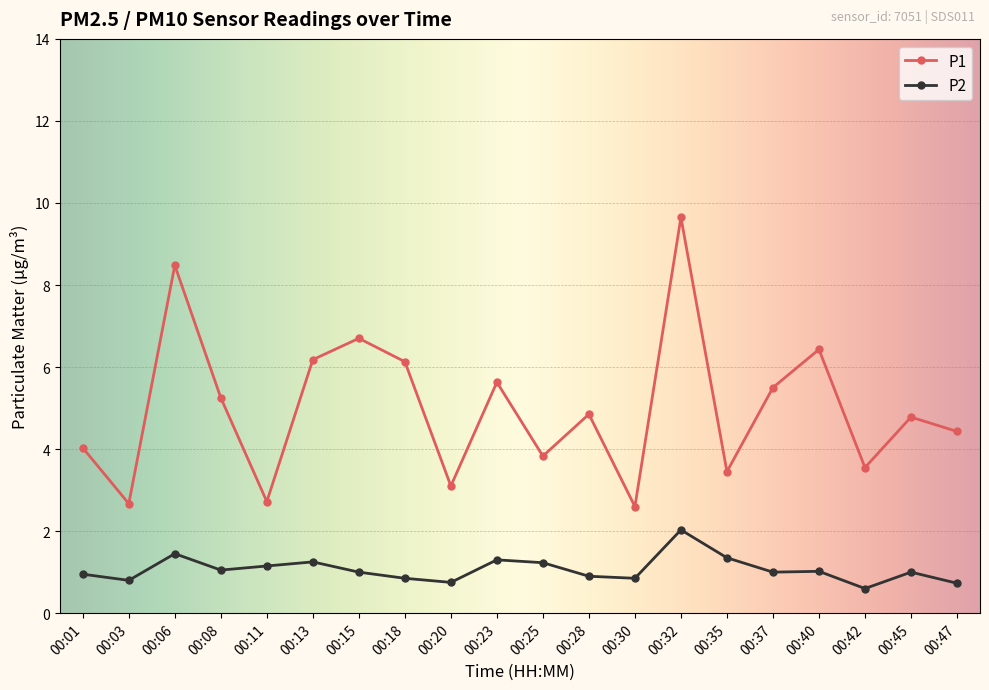

Is it true that P2 equals 1.5 at 00:01?

False